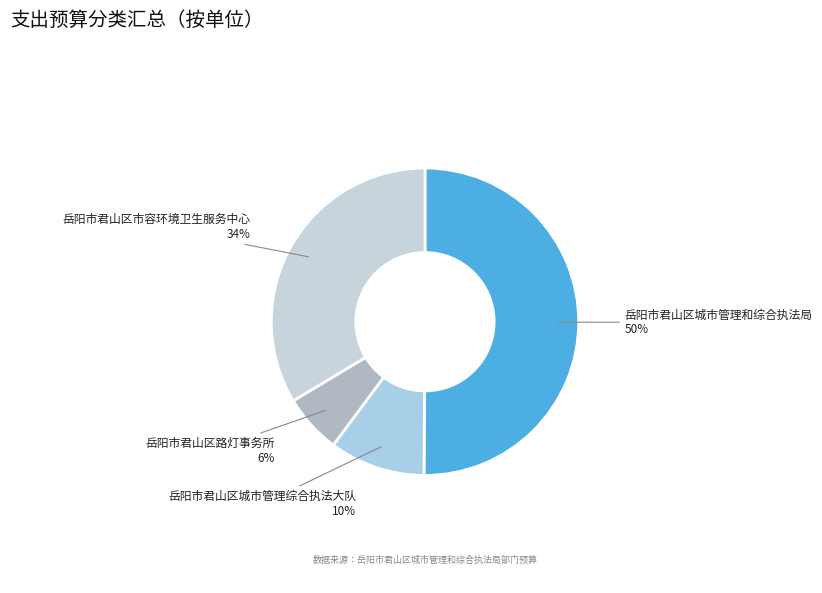

Which slice is the largest?

岳阳市君山区城市管理和综合执法局